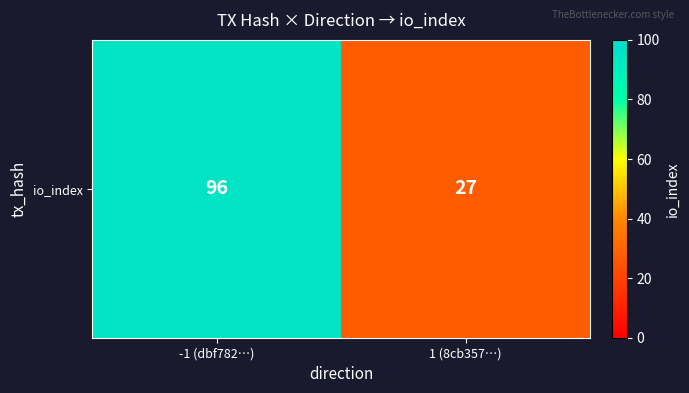

What is the minimum value shown in the chart?

27